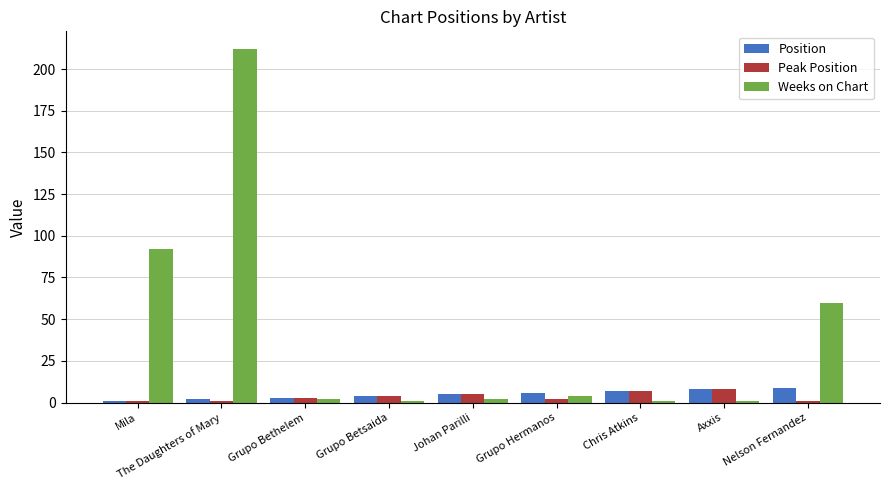

What is the value of the Position bar at the 8th from the left?

8